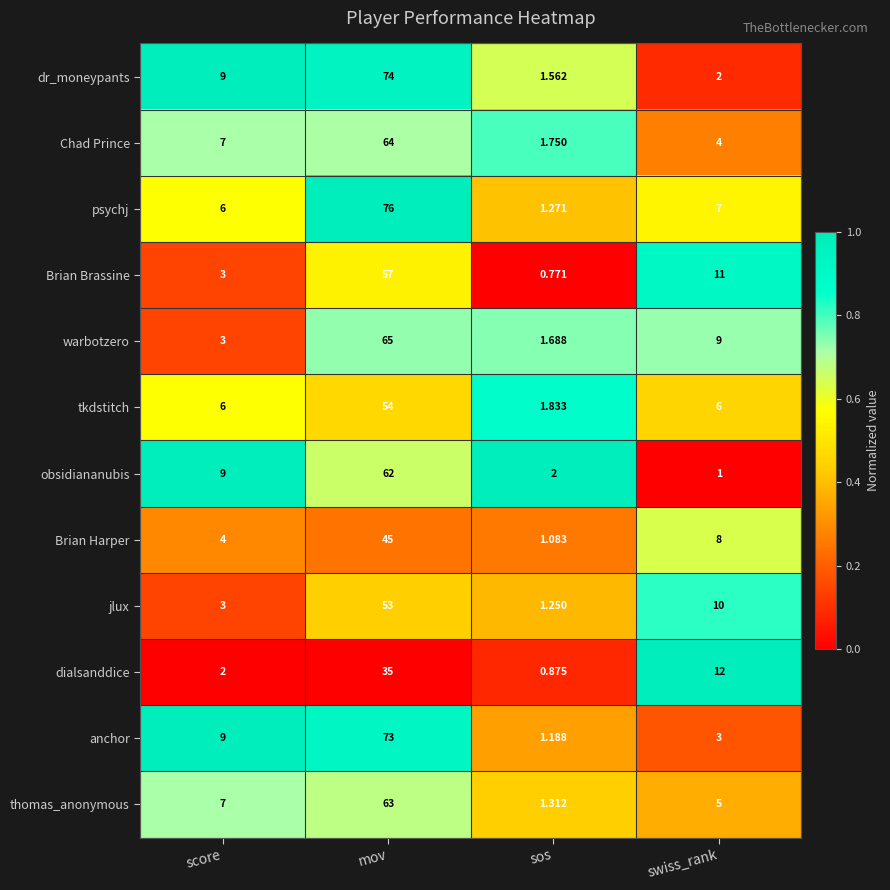

What is the spread (max minus min) of values at score?

7.0